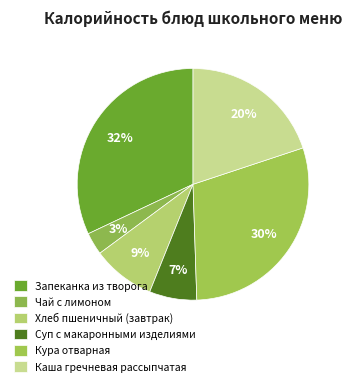

How many segments does this pie chart have?

6